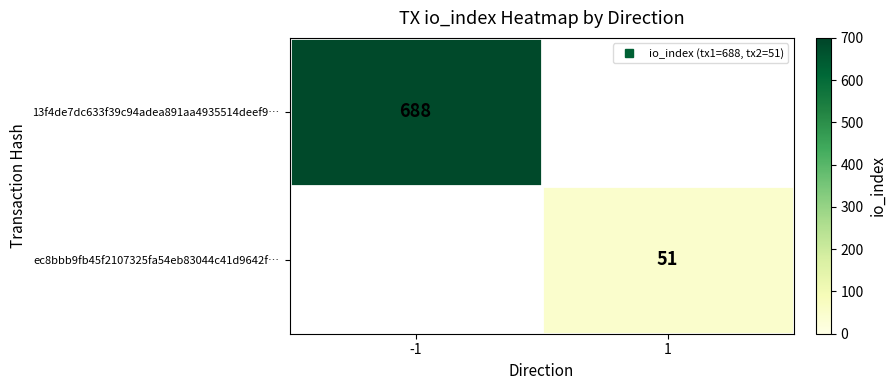

Rank the categories by 13f4de7dc633f39c94adea891aa4935514deef9… value from highest to lowest.

-1, 1